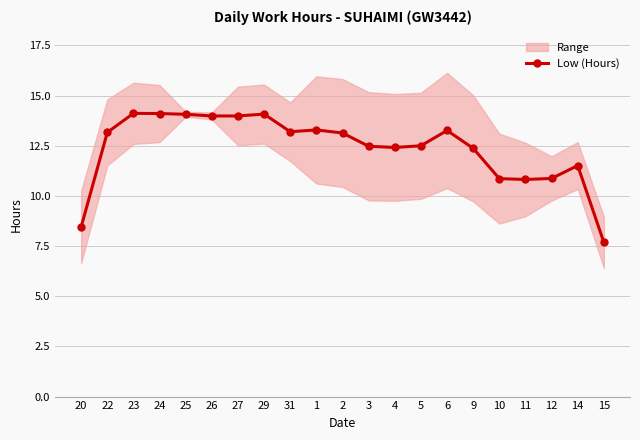

Reading left to right, transcribe all the data shown in this chart.

20=8.5	22=13.2	23=14.1	24=14.1	25=14.1	26=14.0	27=14.0	29=14.1	31=13.2	1=13.3	2=13.1	3=12.5	4=12.4	5=12.5	6=13.3	9=12.4	10=10.9	11=10.8	12=10.9	14=11.5	15=7.7